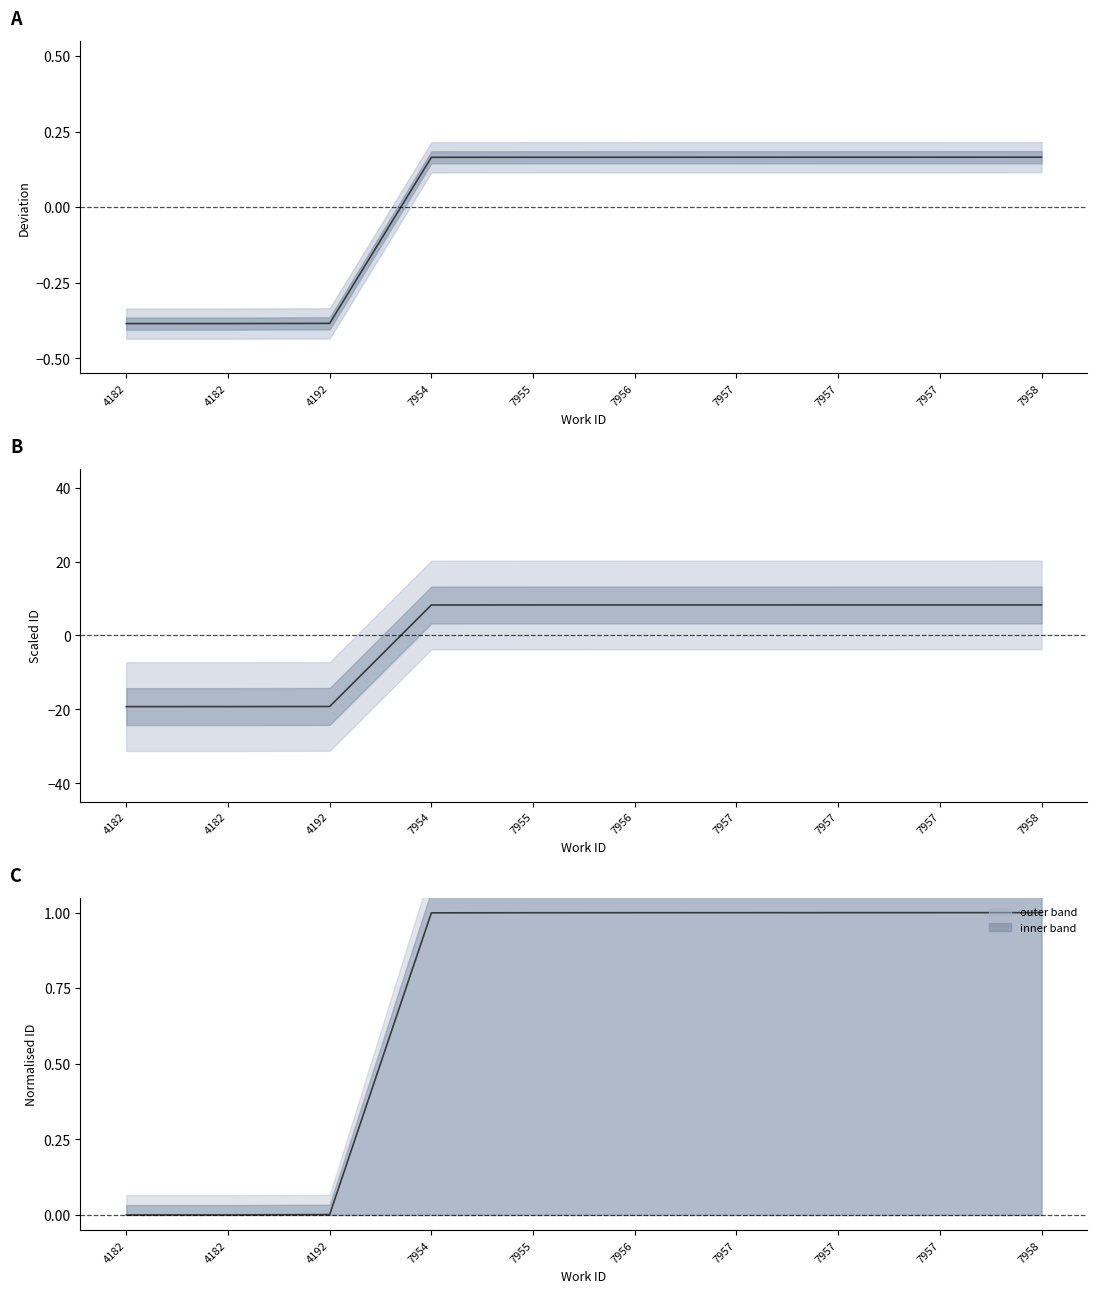

Which series changed the most between 7957 and 7958?

scaled id